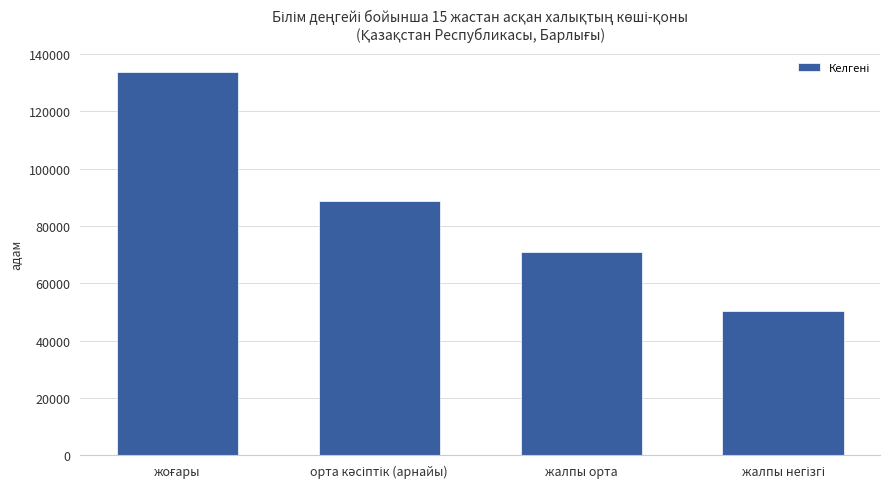

What is the maximum value shown in the chart?

133720